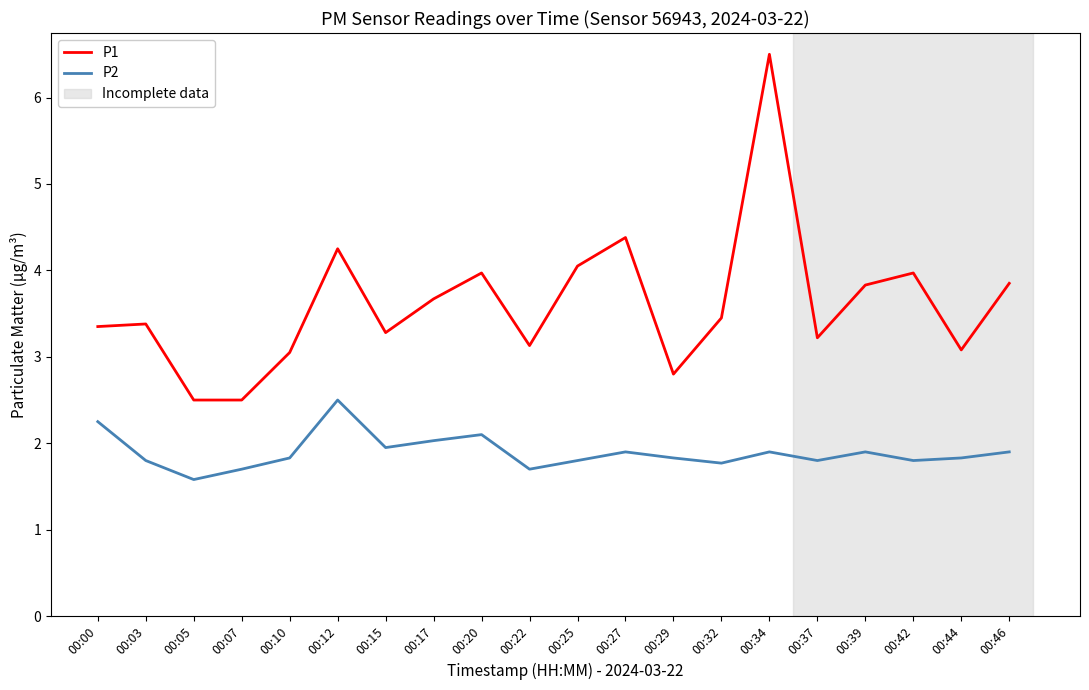

The value of P2 at 00:00 is 2.2. True or false?

True